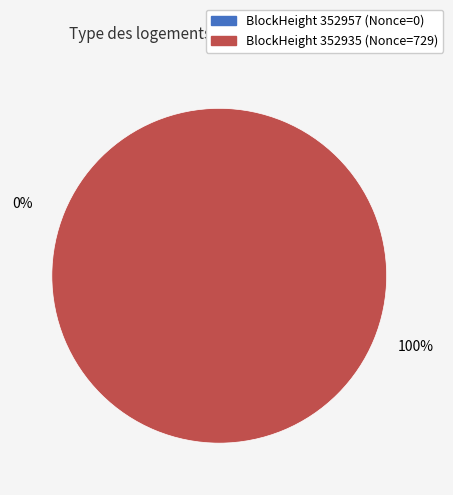

What is the change in value from 352957 to 352935?

+729